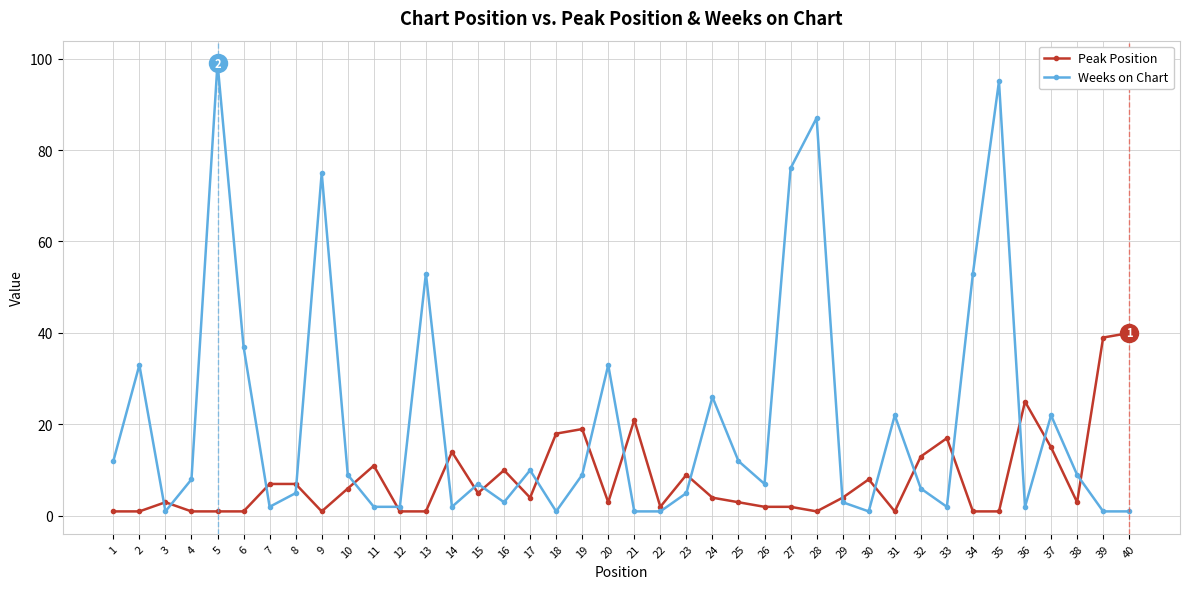

Rank the series by their maximum value, from lowest to highest.

Peak Position, Weeks on Chart